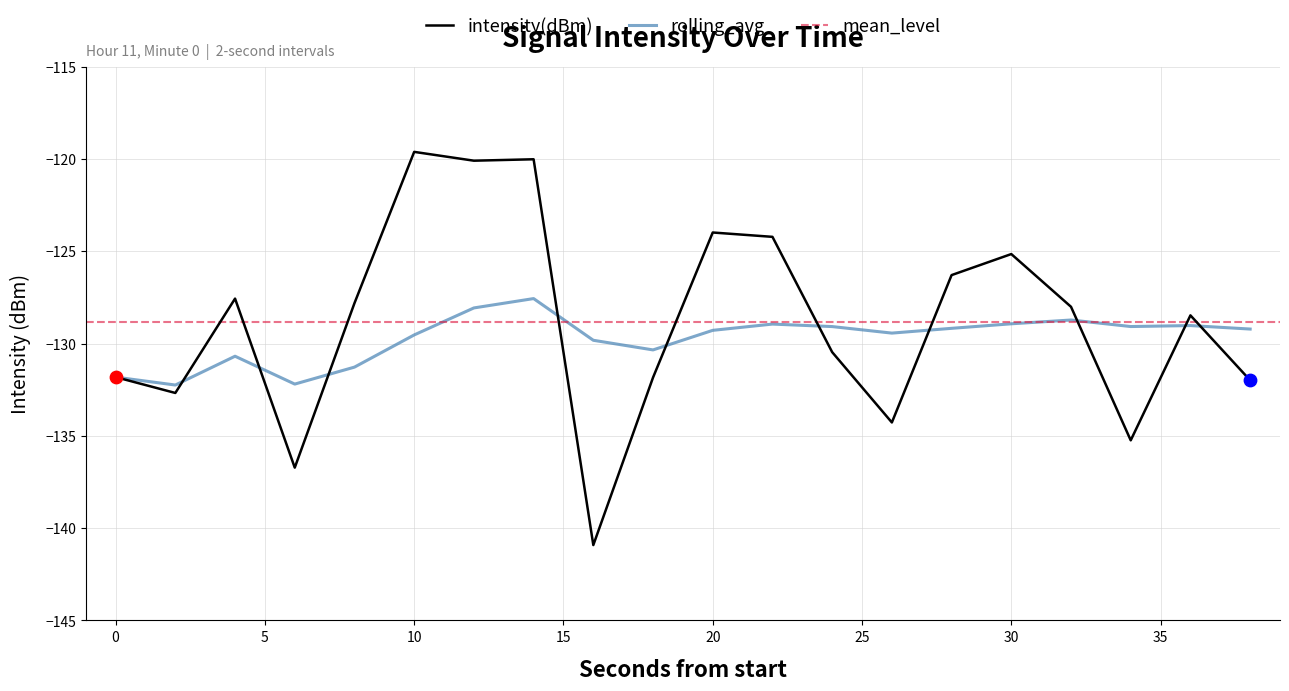

Which series contains the lowest Y value?

intensity(dBm)